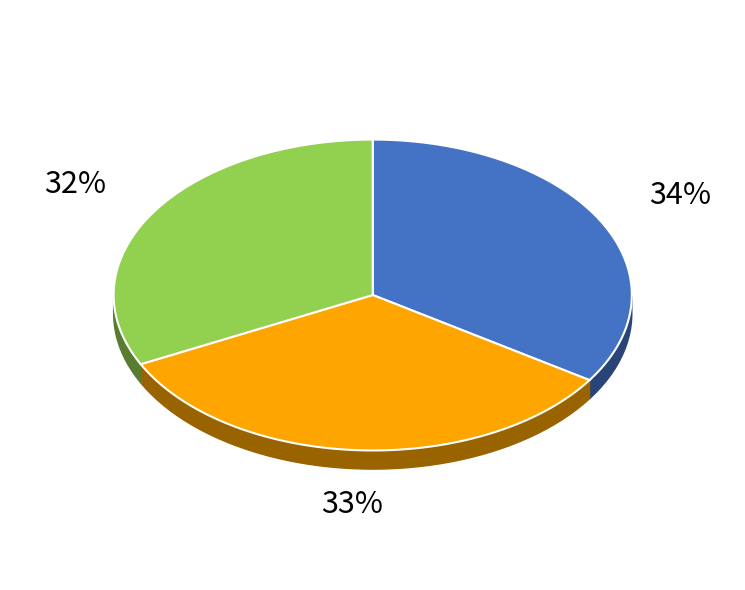

To the nearest percent, what is the difference between the largest and smallest slice percentages?

2%